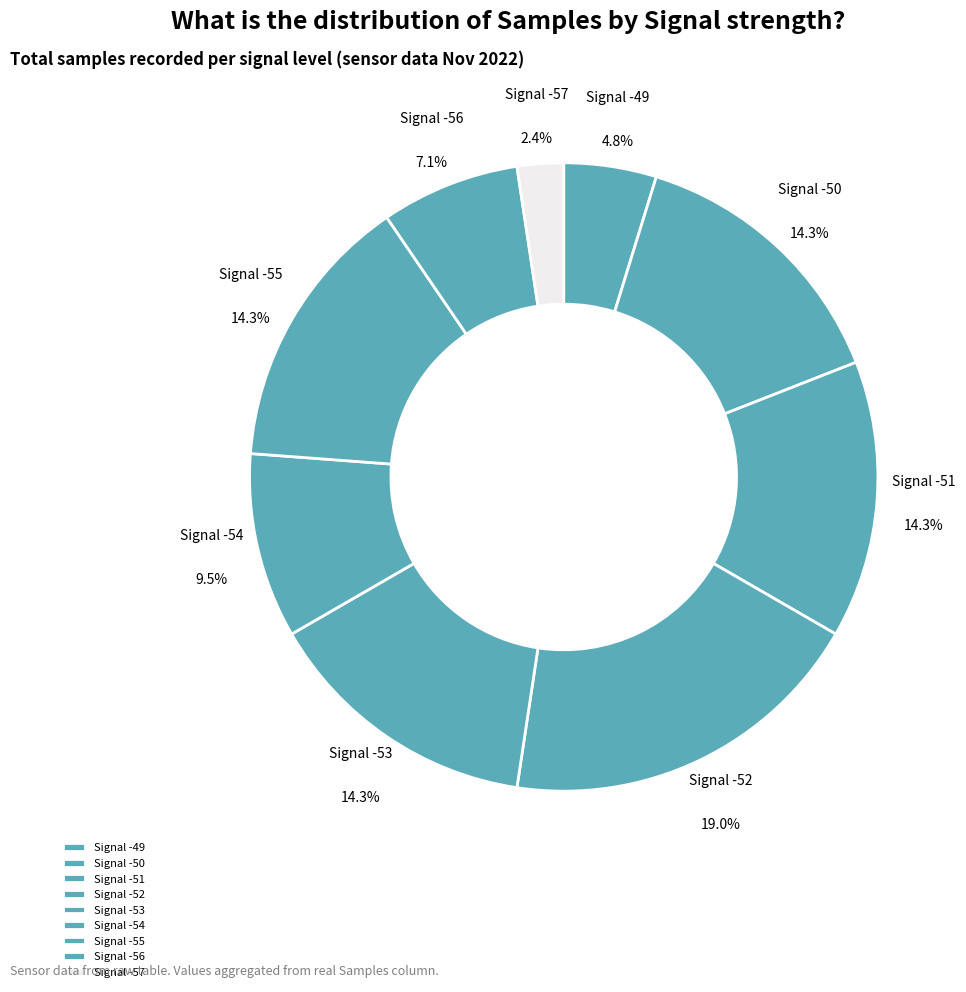

Does Signal -55 account for over 50% of the chart?

No